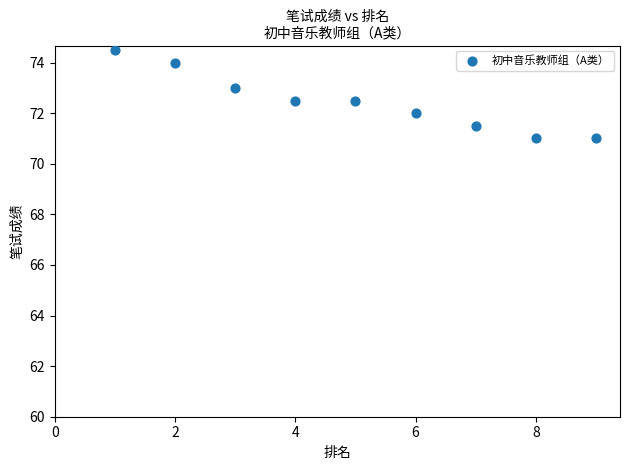

What is the range of Y values (max minus min)?

3.5